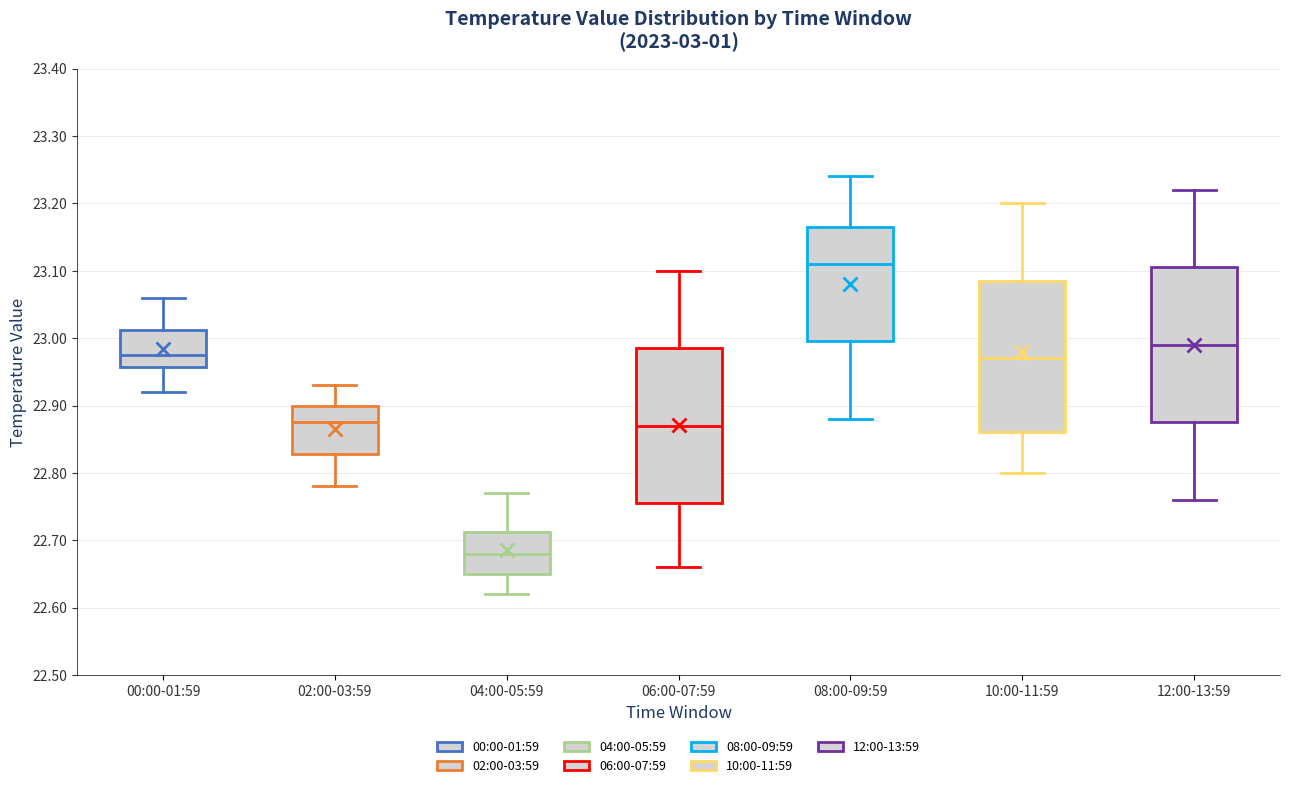

Where is the upper edge of the box for 08:00-09:59 on the y-axis? The values are not printed on the chart, so give them approximately, as read against the axis.

23.17